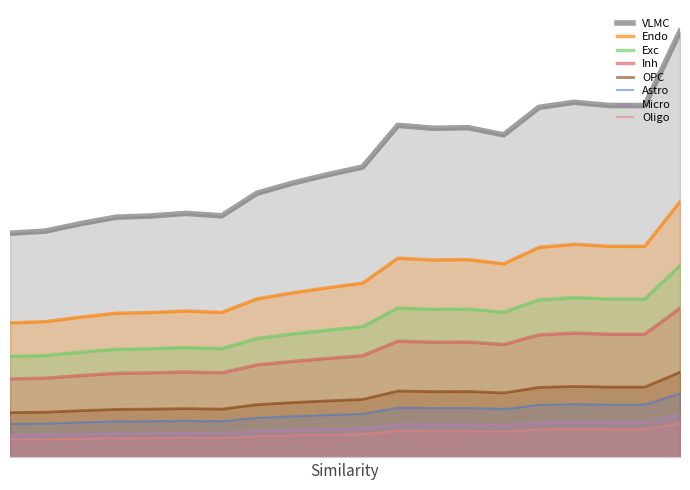

Reading left to right, transcribe all the data shown in this chart.

2.0	2.0	2.1	2.1	2.2	2.2	2.2	2.4	2.5	2.5	2.6	3.0	2.9	2.9	2.9	3.1	3.2	3.1	3.1	3.8